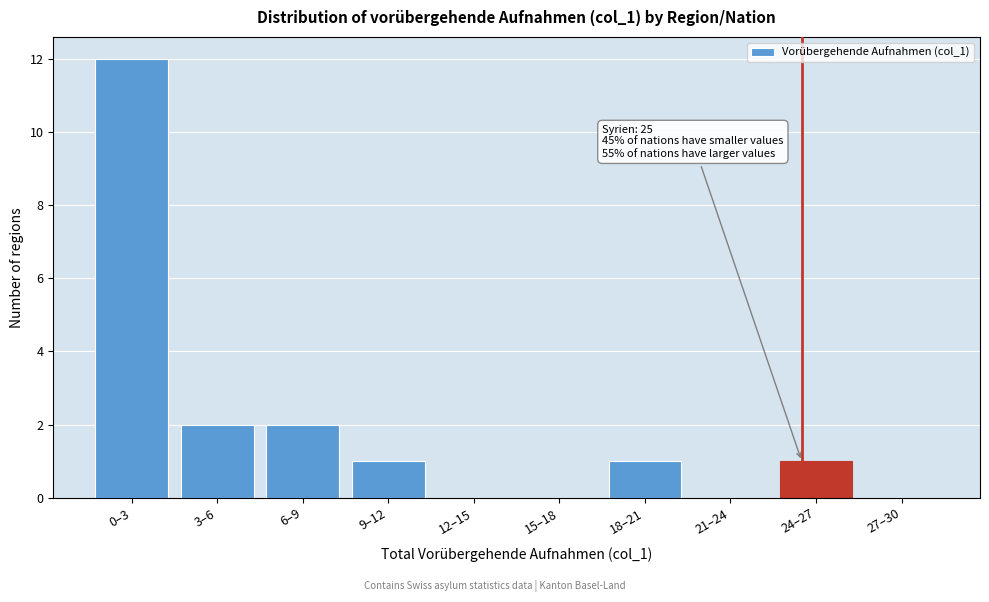

Reading left to right, transcribe all the data shown in this chart.

0–3=12	3–6=2	6–9=2	9–12=1	12–15=0	15–18=0	18–21=1	21–24=0	24–27=1	27–30=0